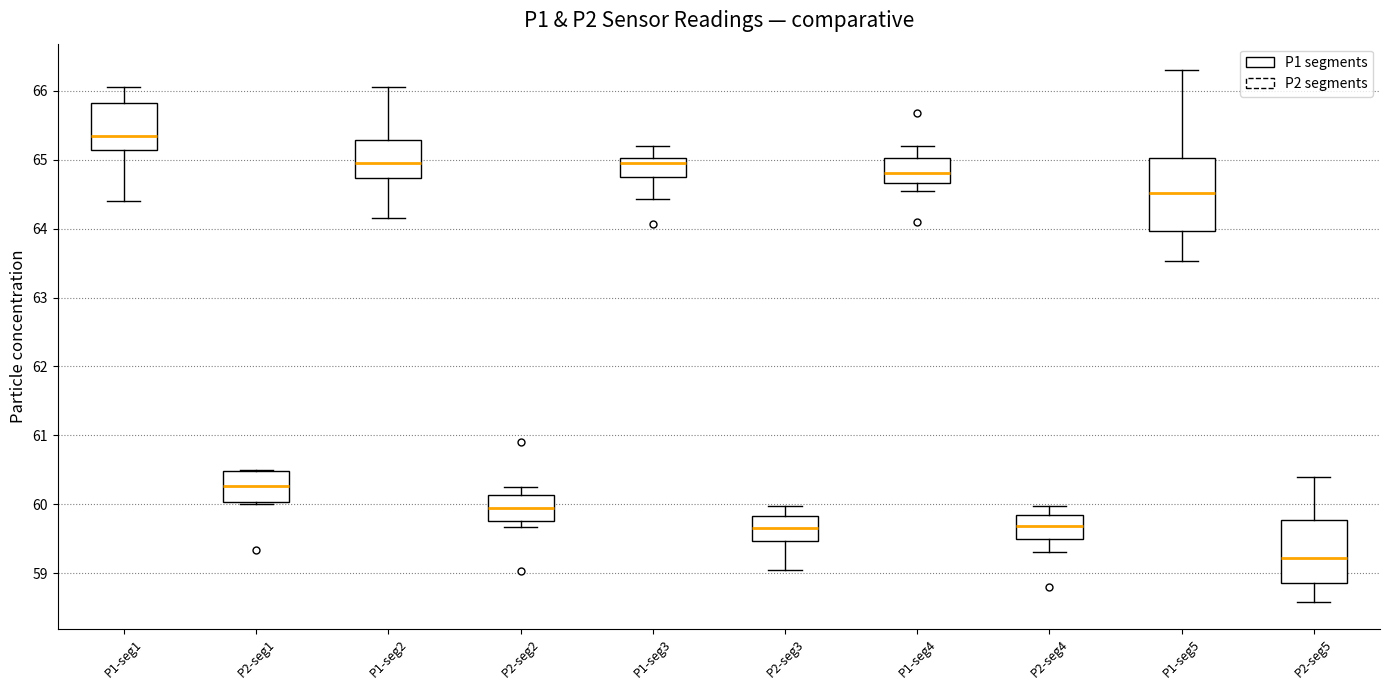

Where does the median line of the box for P1-seg4 sit on the y-axis? The values are not printed on the chart, so give them approximately, as read against the axis.

64.8